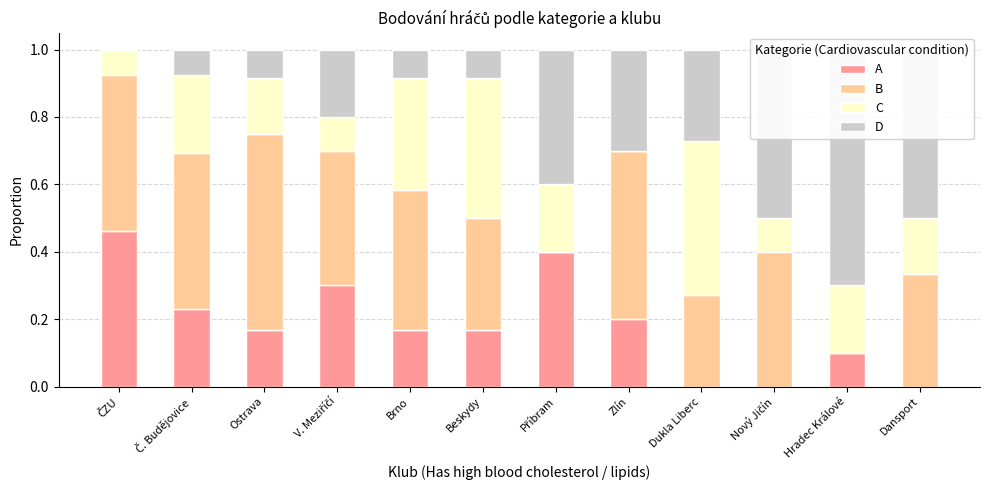

At which category is the sum across all series the highest?

ČZU